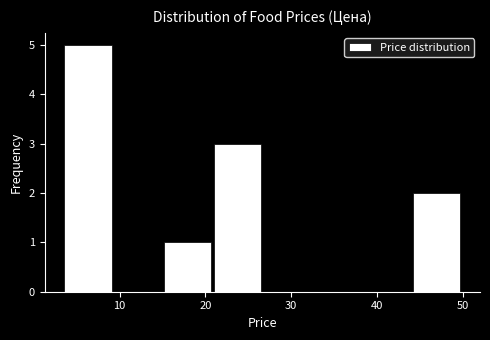

How tall is the bar that spans 3 to 9 on the x-axis? Neither the bar edges nor the heights are printed on the chart, so give them approximately, as read against the axes.

5